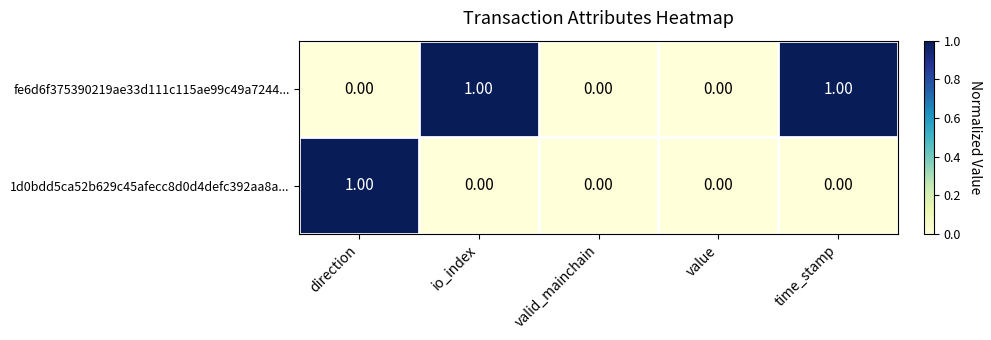

List the series in order of their overall mean, lowest first.

1d0bdd5ca52b629c45afecc8d0d4defc392aa8a..., fe6d6f375390219ae33d111c115ae99c49a7244...